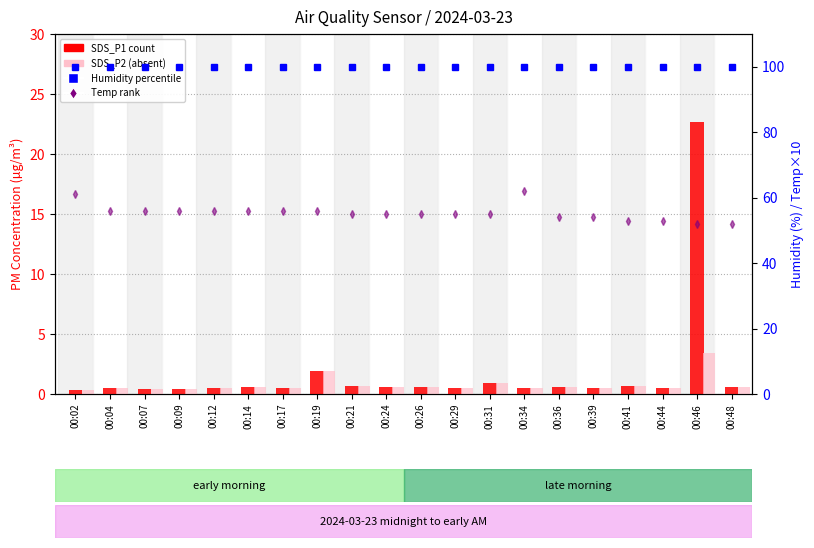

At how many categories does at least one series exceed 22?

20